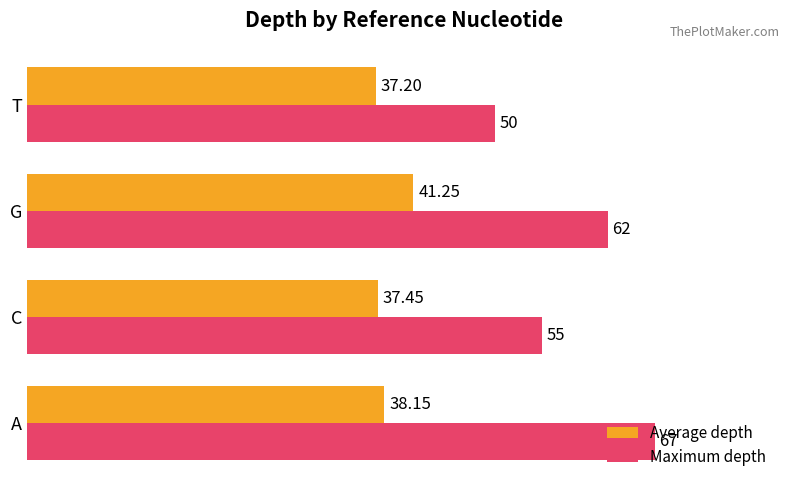

Which category has the lowest value across all series?

T